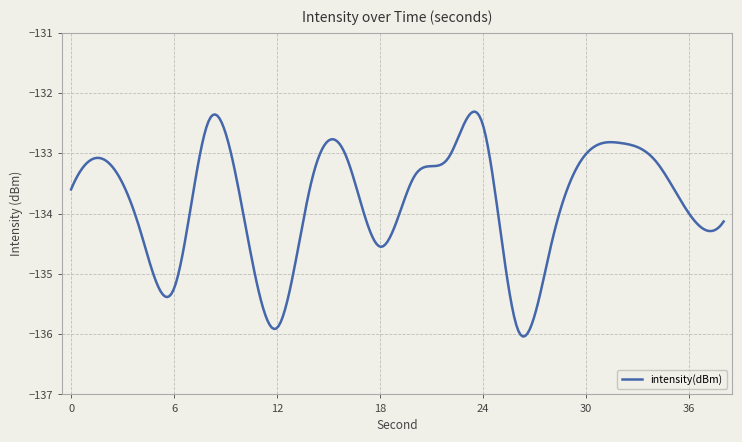

What is the minimum value shown in the chart?

-136.0